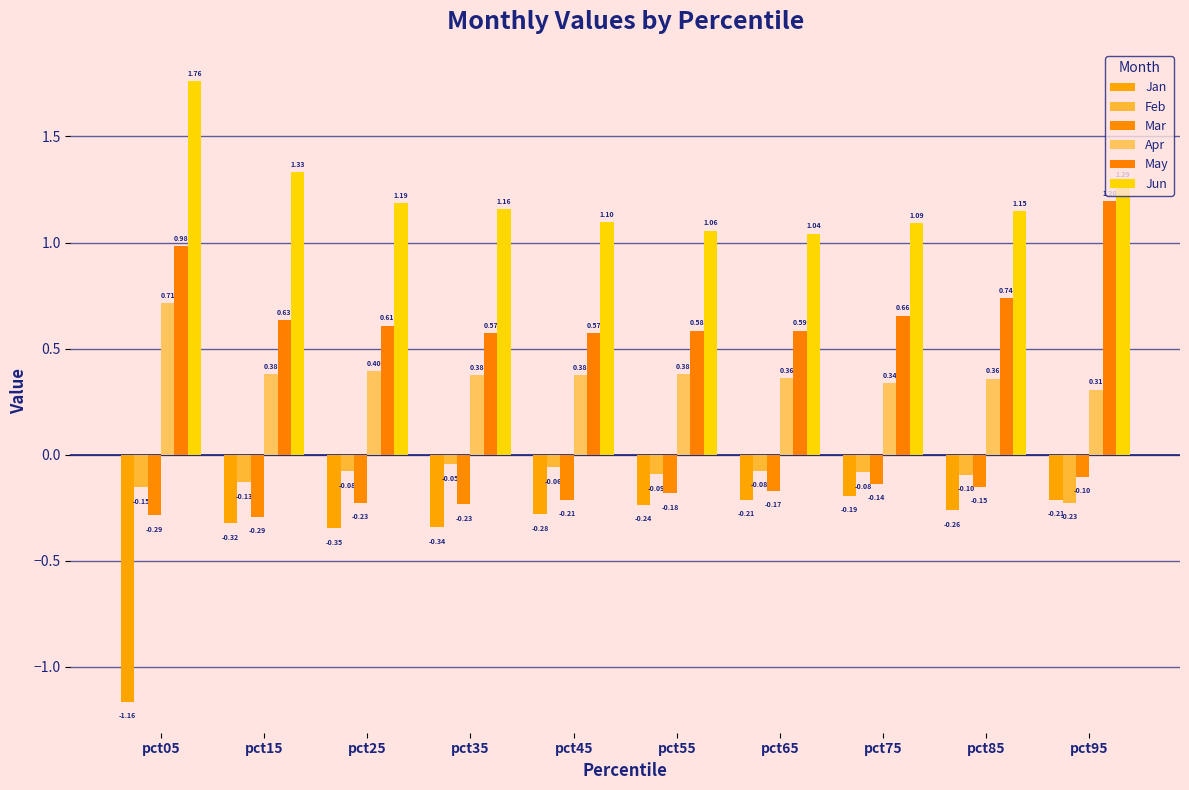

The value of Feb at pct05 is -0.2. True or false?

True